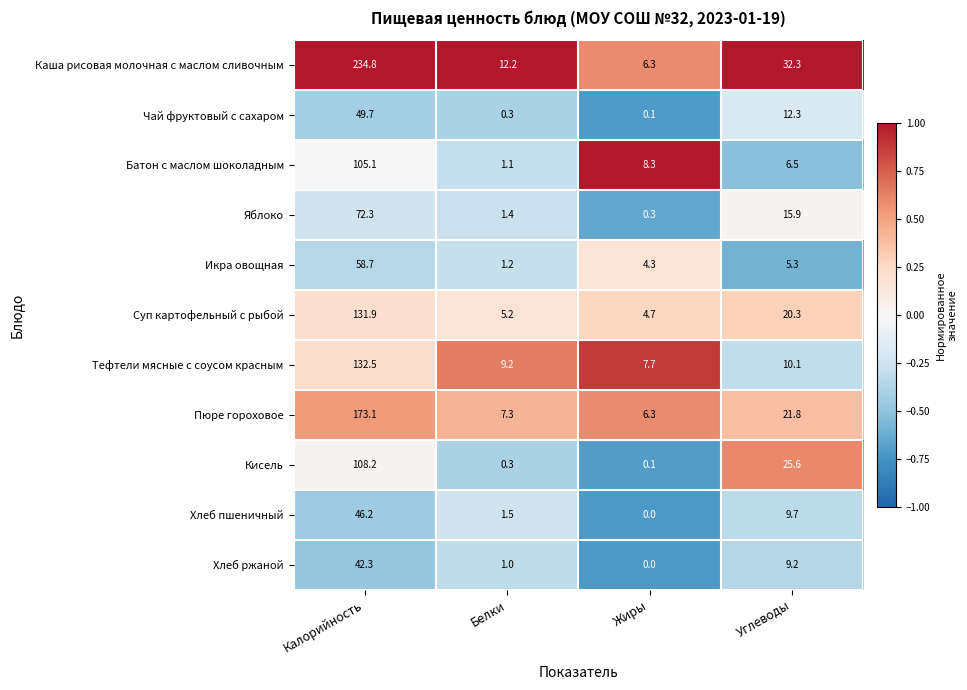

What is the difference between the highest and lowest values at Жиры?

8.3